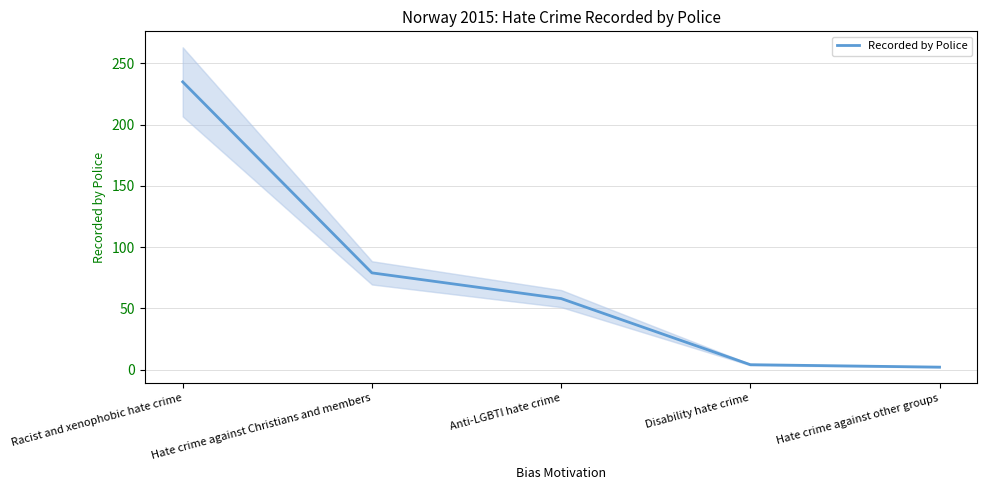

The chart shows a value of 4 at Disability hate crime. True or false?

True